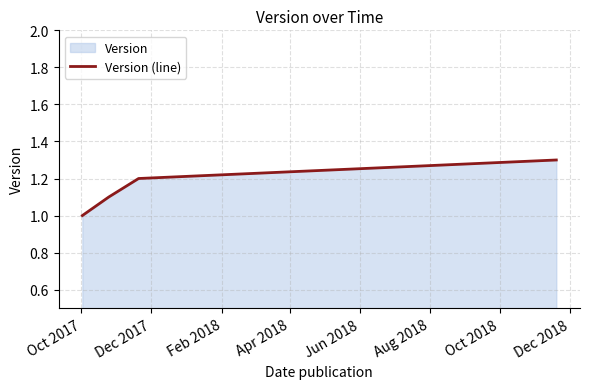

What is the sum of all values?

4.6